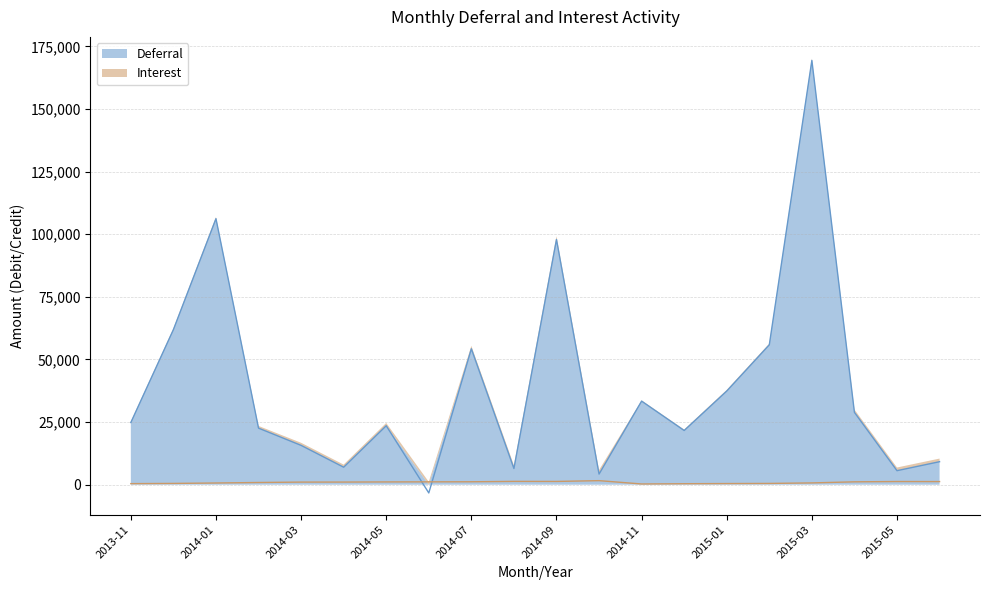

Reading left to right, list all the values displayed in this chart.

Deferral: 24828.5	61920.7	106225.0	22585.5	15702.2	6983.2	23544.0	-3291.0	54271.0	6460.0	97919.2	4238.3	33374.8	21640.0	37399.0	55859.0	169431.4	28883.5	5600.0	9188.0
Interest: 423.6	507.4	679.7	880.5	1039.6	1050.8	1108.0	1138.1	1170.1	1323.1	1301.2	1618.5	291.0	393.6	454.4	504.8	714.5	1145.9	1267.0	1244.5